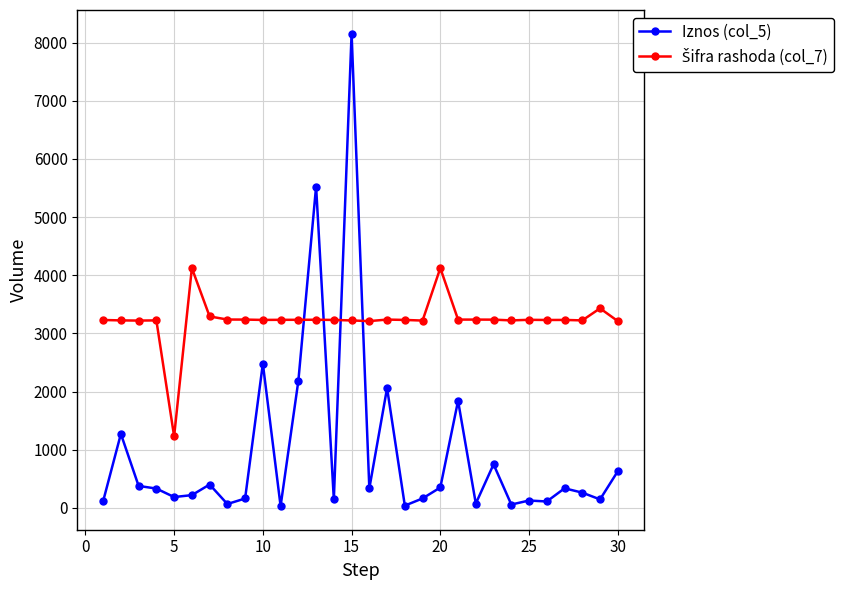

What is the highest value of the Iznos (col_5) series?

8153.5